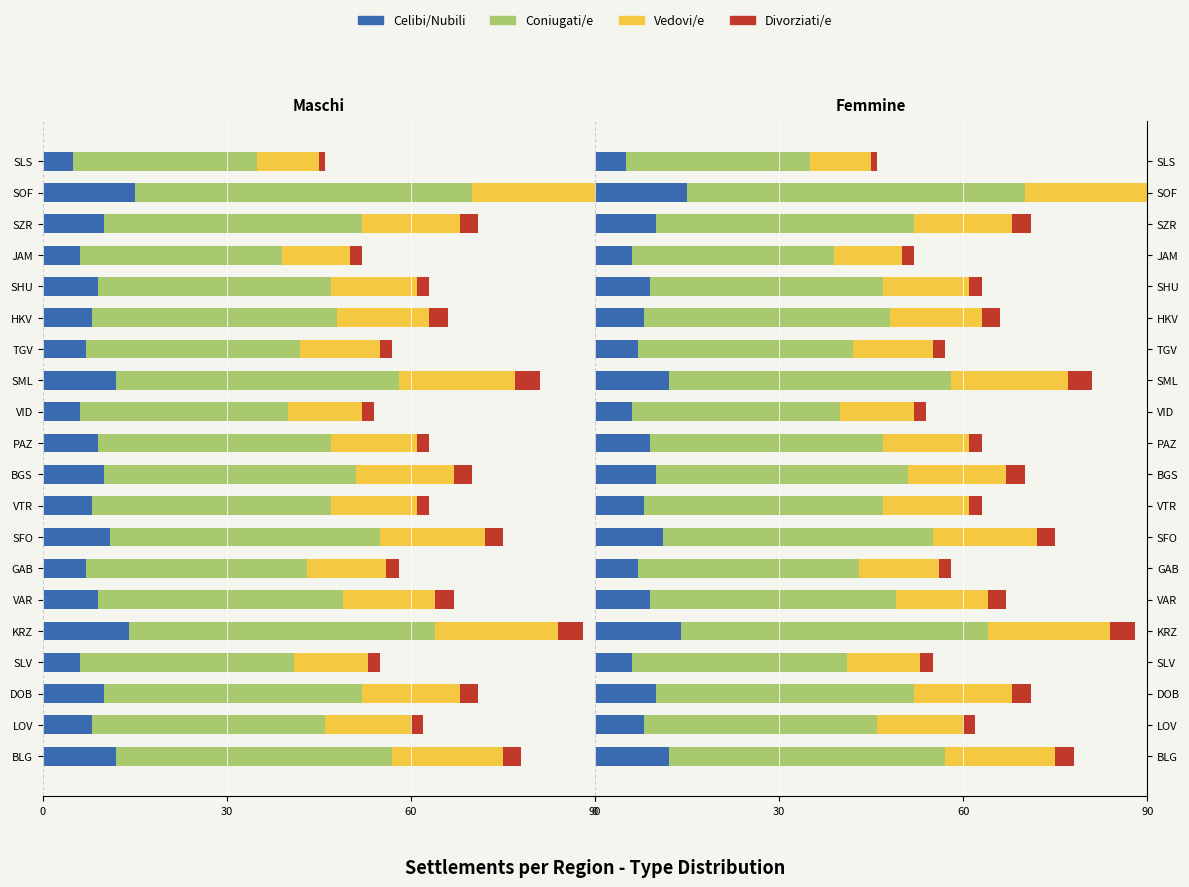

The Celibi/Nubili series shows 16 at SFO. True or false?

False